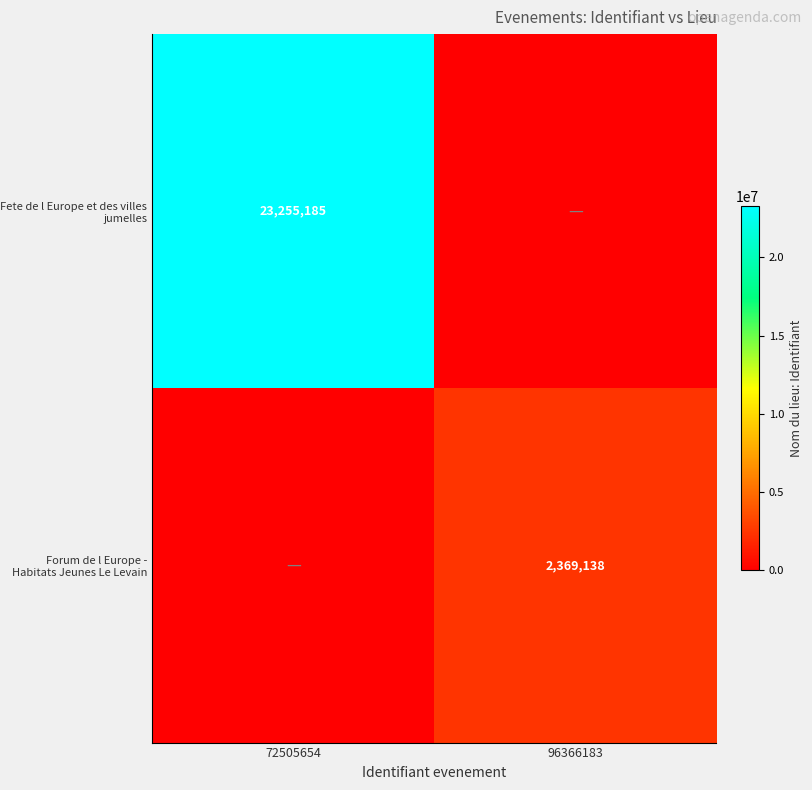

At how many categories does at least one series exceed 6753303?

1